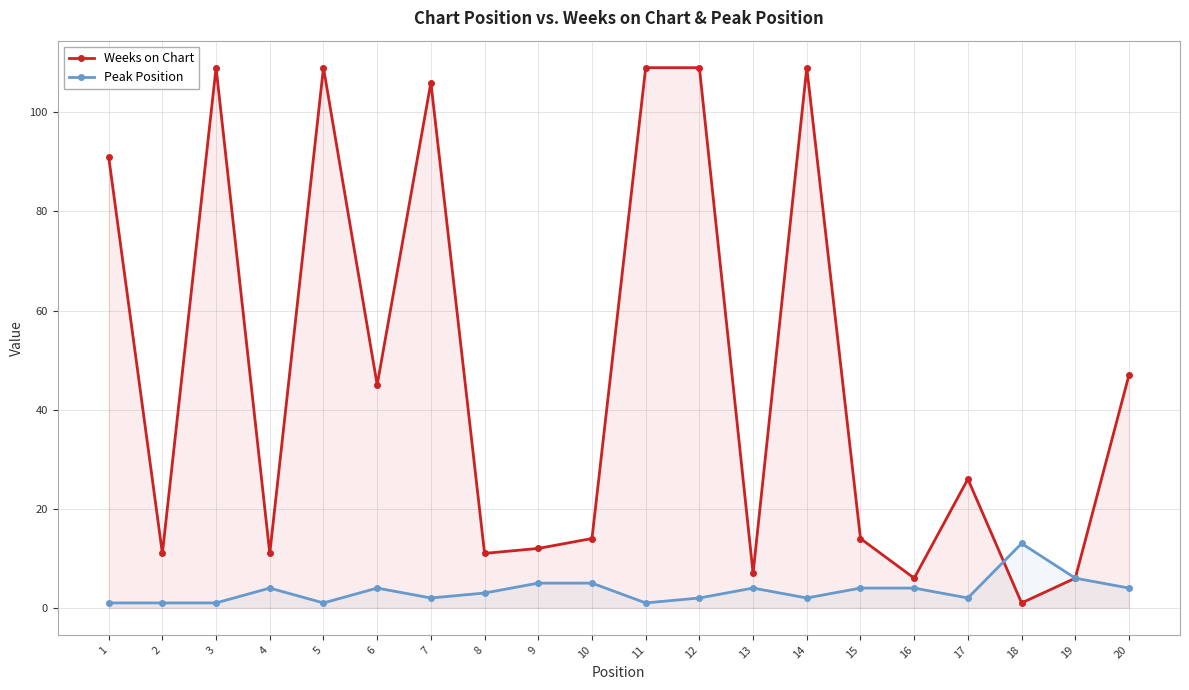

Is the value of Peak Position at 18 greater than the value of Weeks on Chart at 12?

No